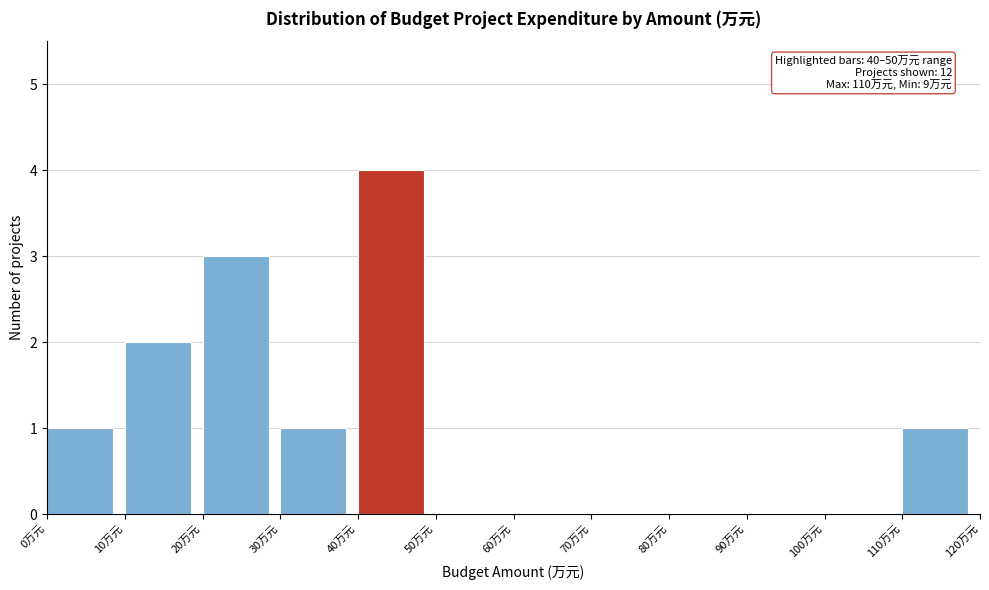

Which range on the x-axis has the tallest bar?

40 to 50